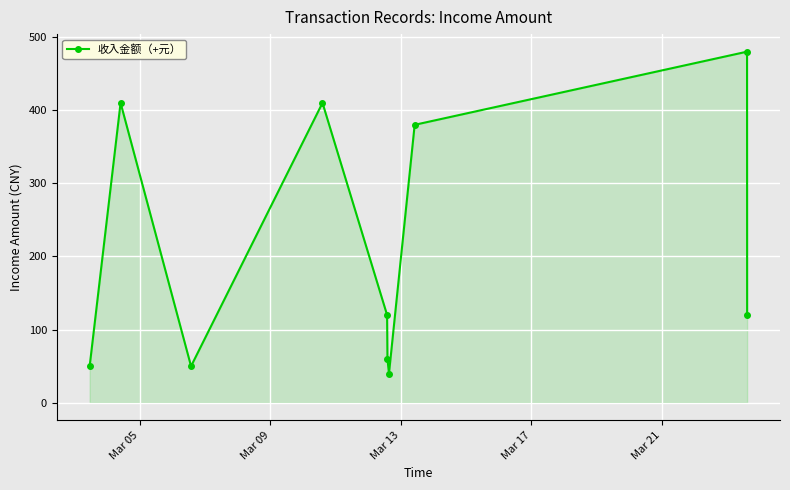

Reading left to right, list all the values displayed in this chart.

50	410	50	410	120	60	40	380	480	120